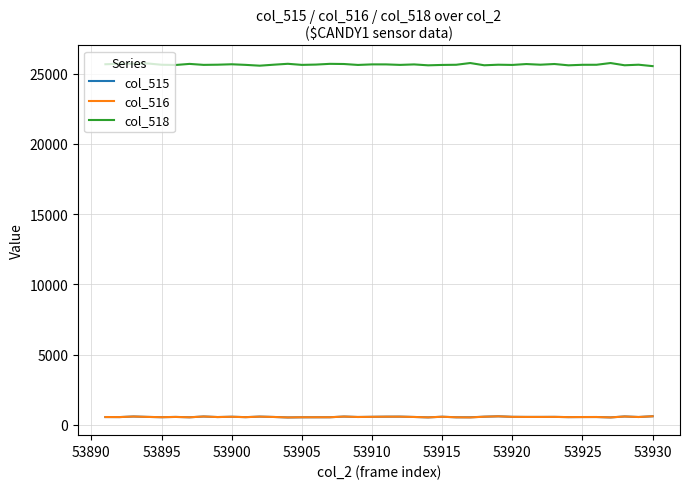

True or false: col_518 and col_516 cross at least once.

False